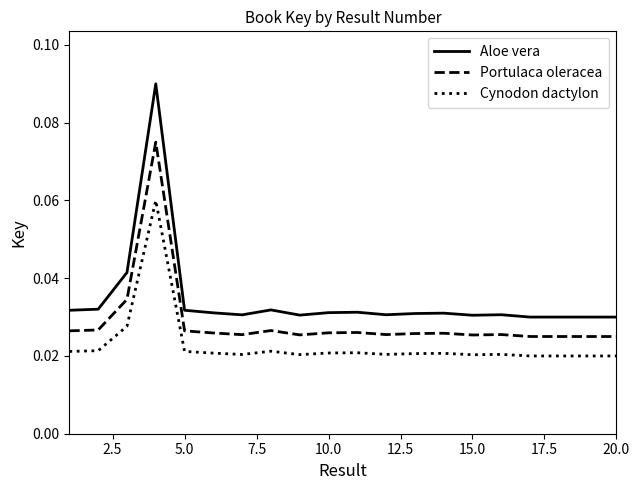

True or false: Cynodon dactylon and Aloe vera cross at least once.

False